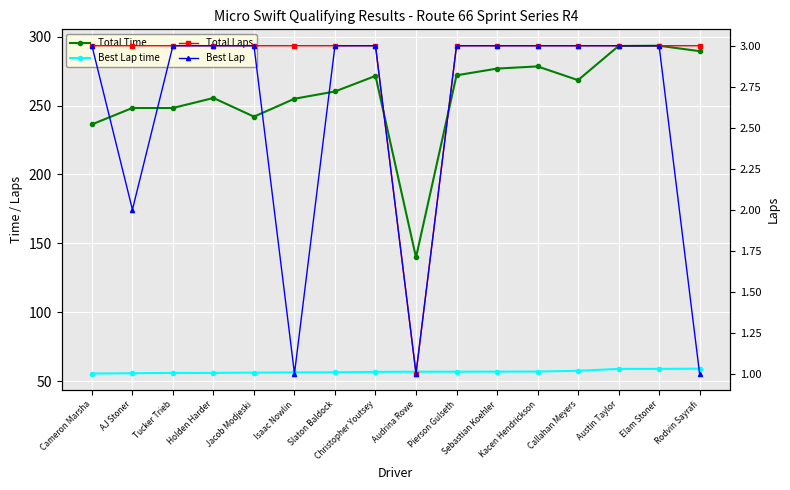

What are all the series names shown in the legend?

Total Time, Best Lap time, Total Laps, Best Lap